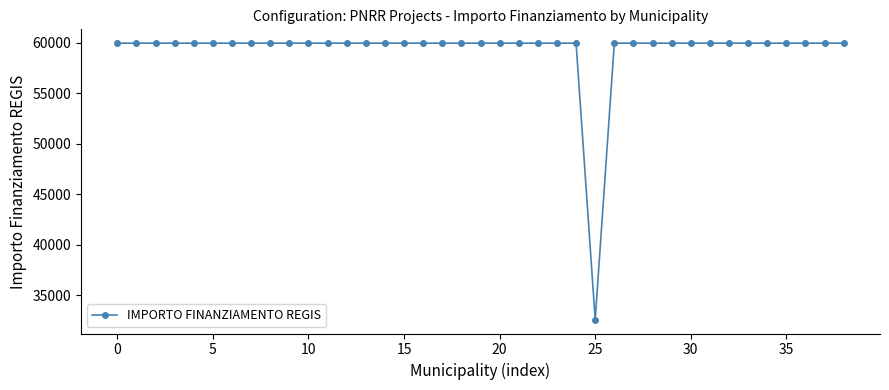

What is the difference between the maximum and minimum values?

27377